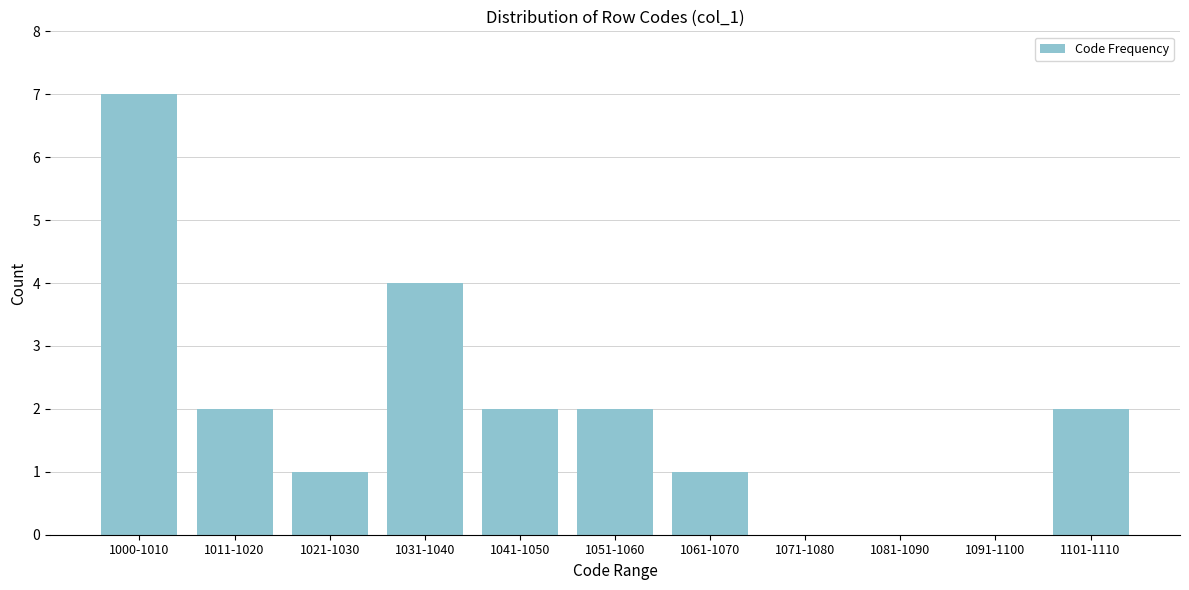

Reading left to right, list all the values displayed in this chart.

1000-1010=7	1011-1020=2	1021-1030=1	1031-1040=4	1041-1050=2	1051-1060=2	1061-1070=1	1071-1080=0	1081-1090=0	1091-1100=0	1101-1110=2